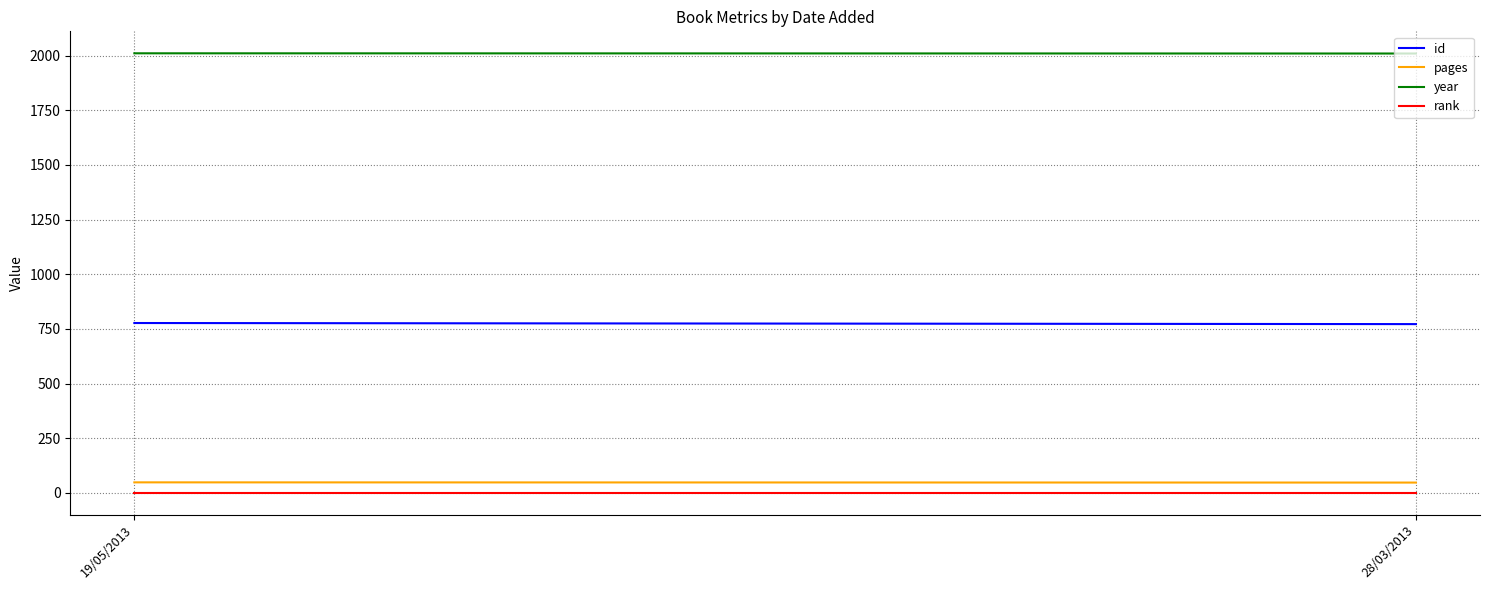

Does the chart display data point markers on the line(s)?

No